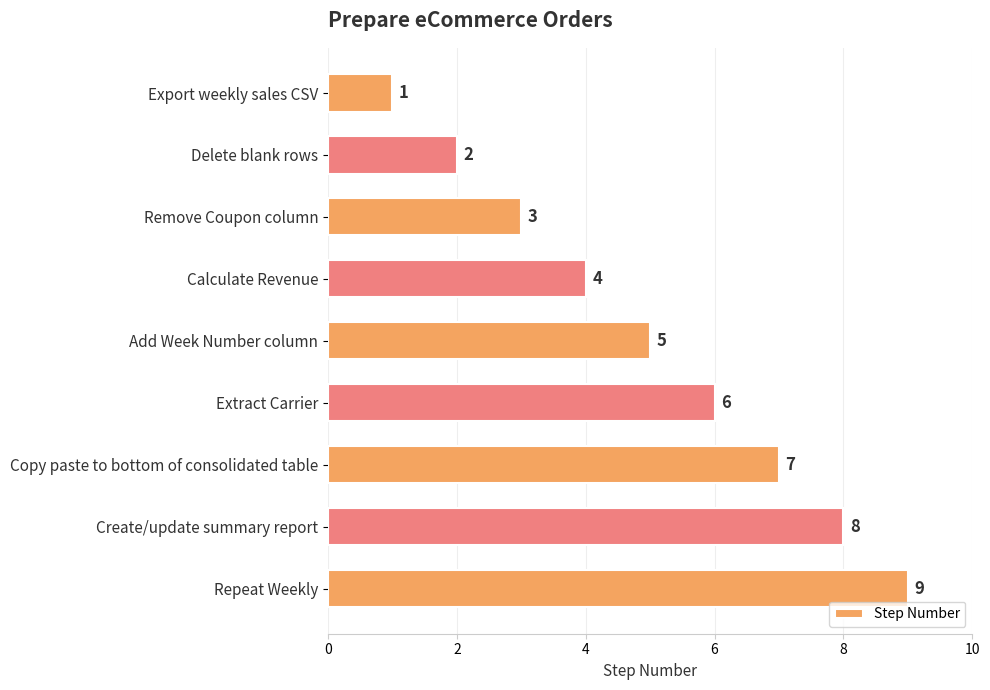

How many values are below 5?

4